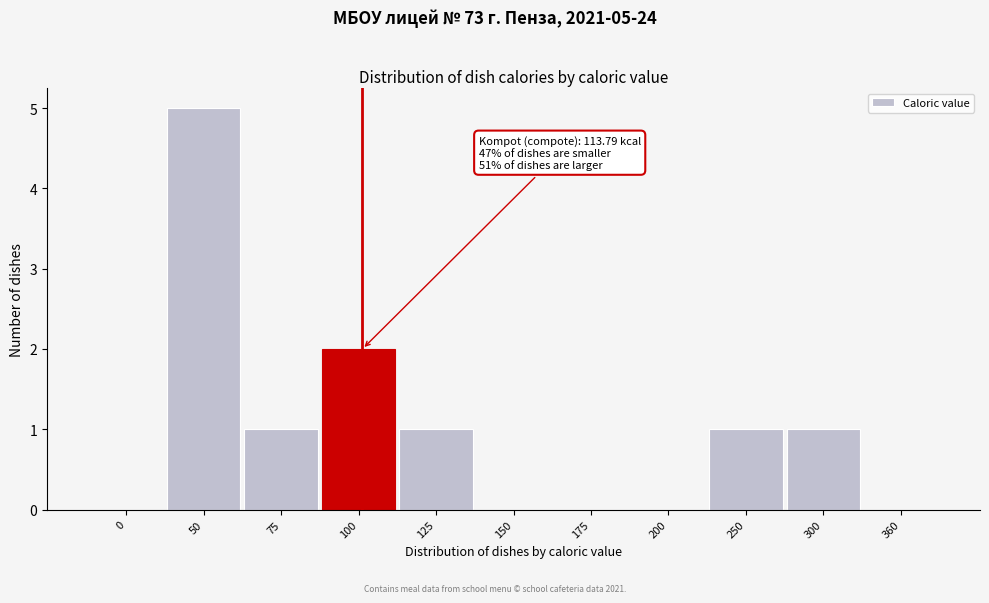

Reading left to right, transcribe all the data shown in this chart.

0=0	50=5	75=1	100=2	125=1	150=0	175=0	200=0	250=1	300=1	360=0